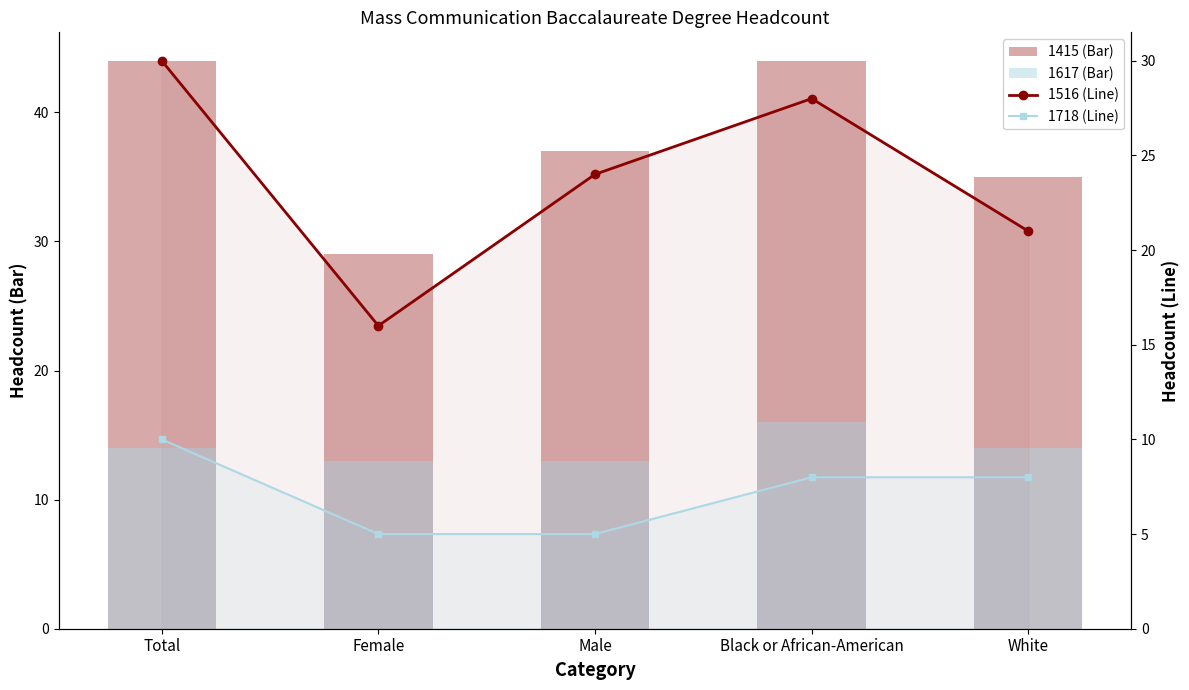

What is the greatest value displayed?

44